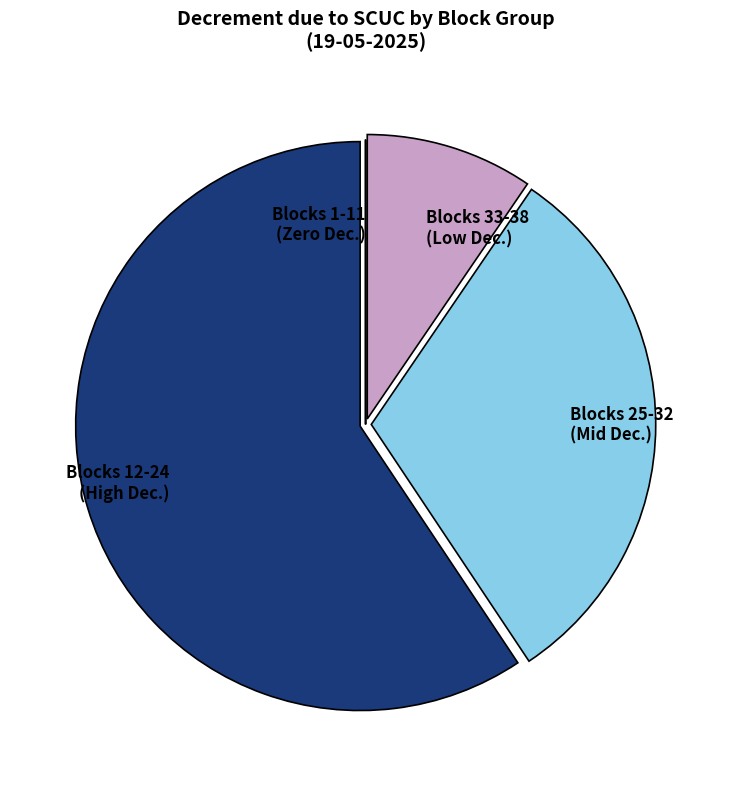

What is the ratio of the value at Blocks 12-24 (High Dec.) to the value at Blocks 25-32 (Mid Dec.)?

1.9